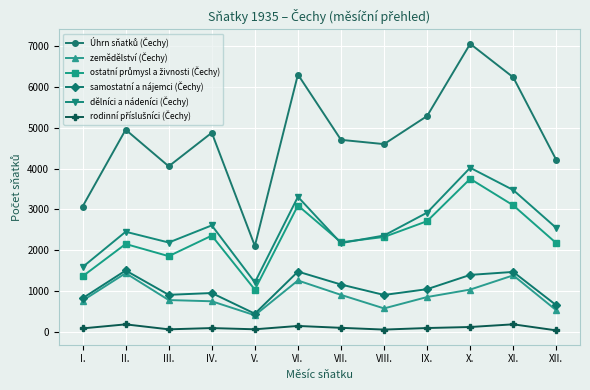

What is the label of the 11th point from the right?

II.